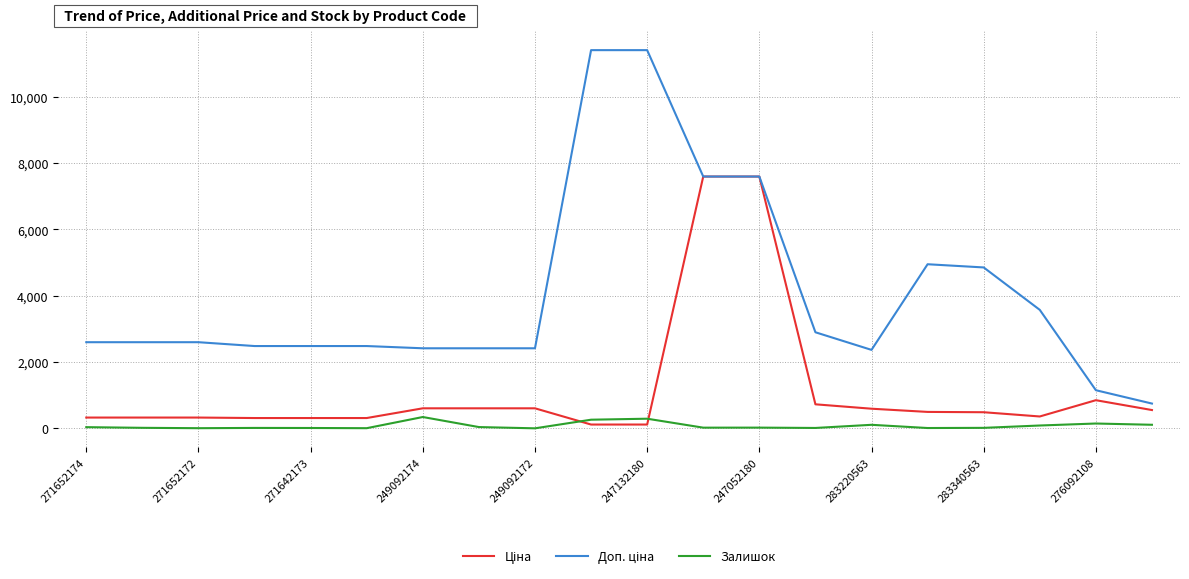

What is the maximum value for Залишок?

341.0